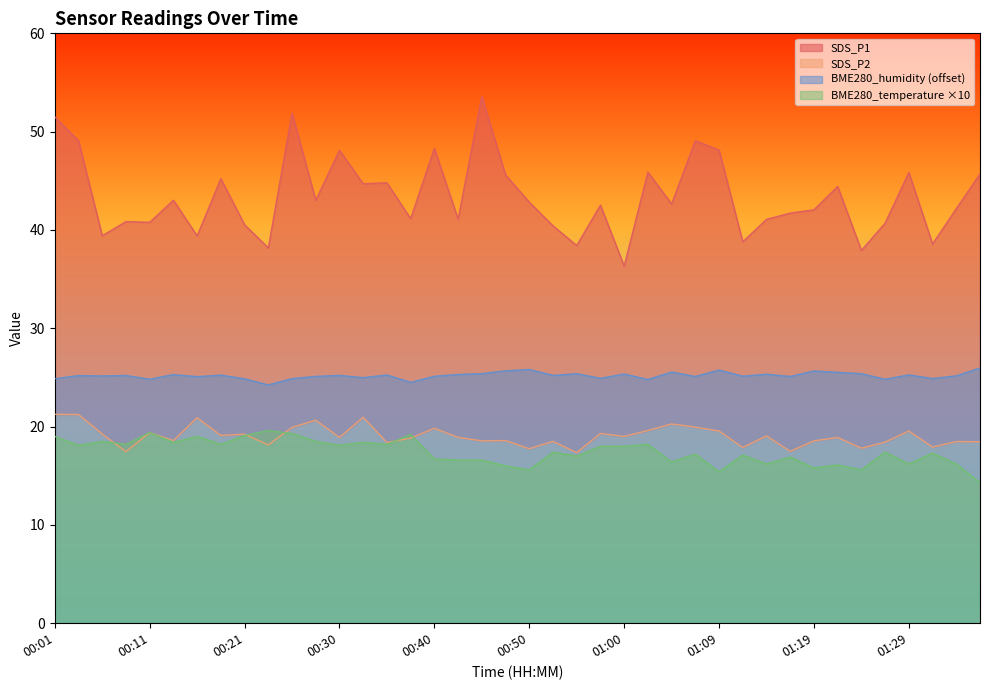

At how many categories does at least one series exceed 40?

32